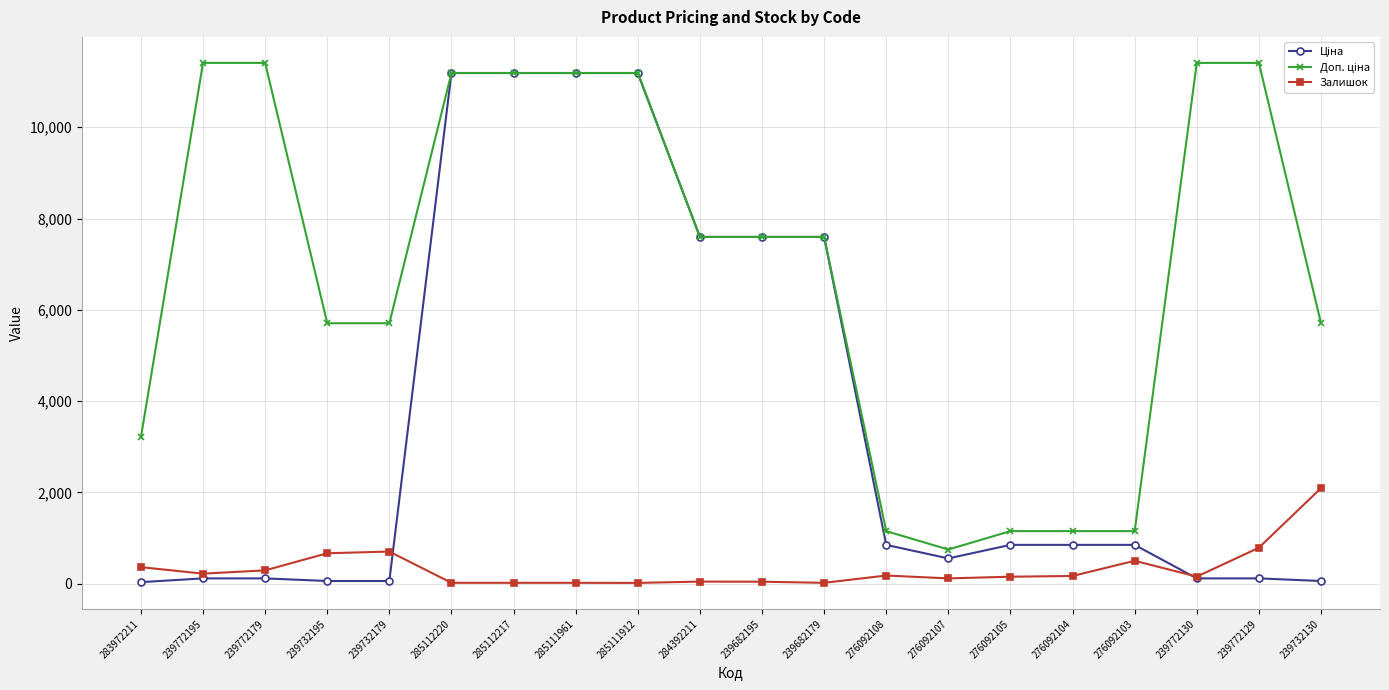

True or false: Залишок has a value of 290.0 at 239772179.

True